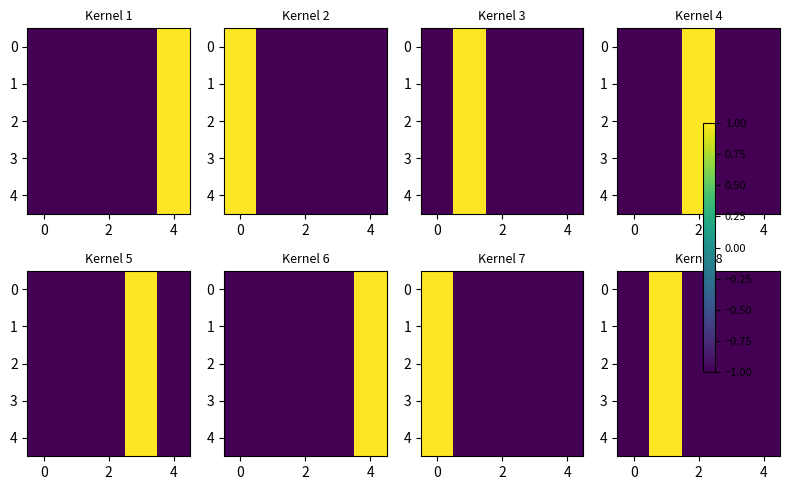

The row_0 series shows -1.0 at 6. True or false?

True